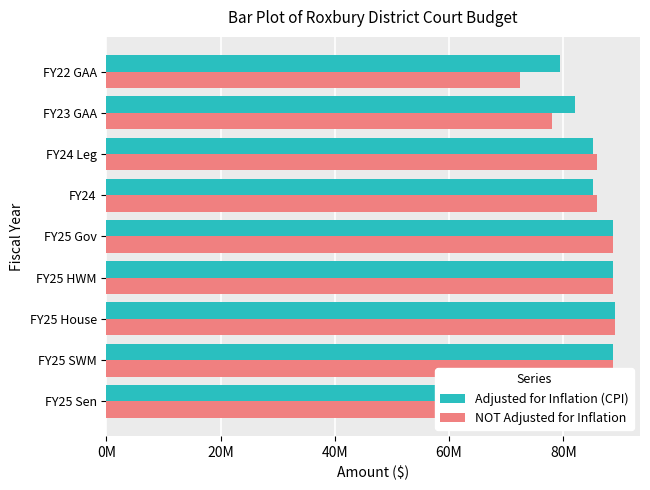

Which series has the widest spread of values?

NOT Adjusted for Inflation